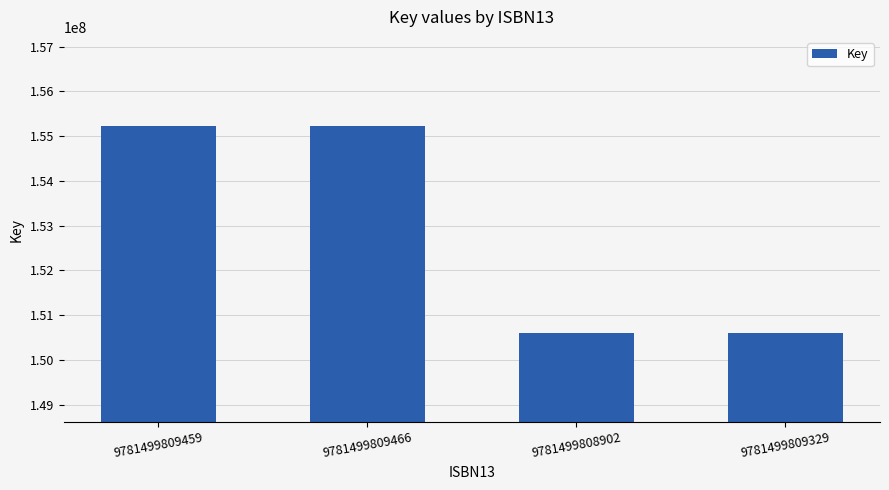

Reading left to right, transcribe all the data shown in this chart.

155216625	155216625	150610039	150610039